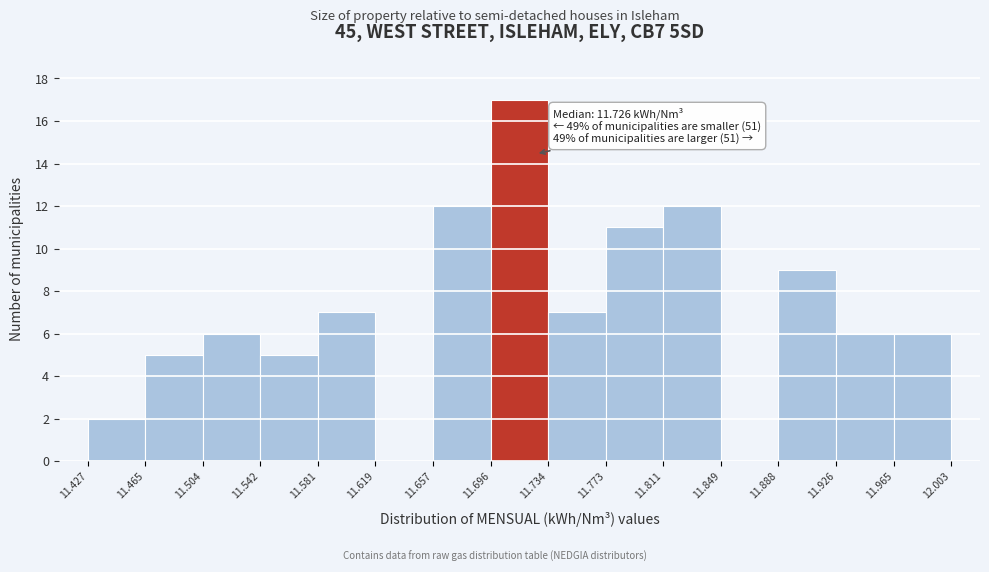

Which range on the x-axis has the tallest bar?

11.696 to 11.734